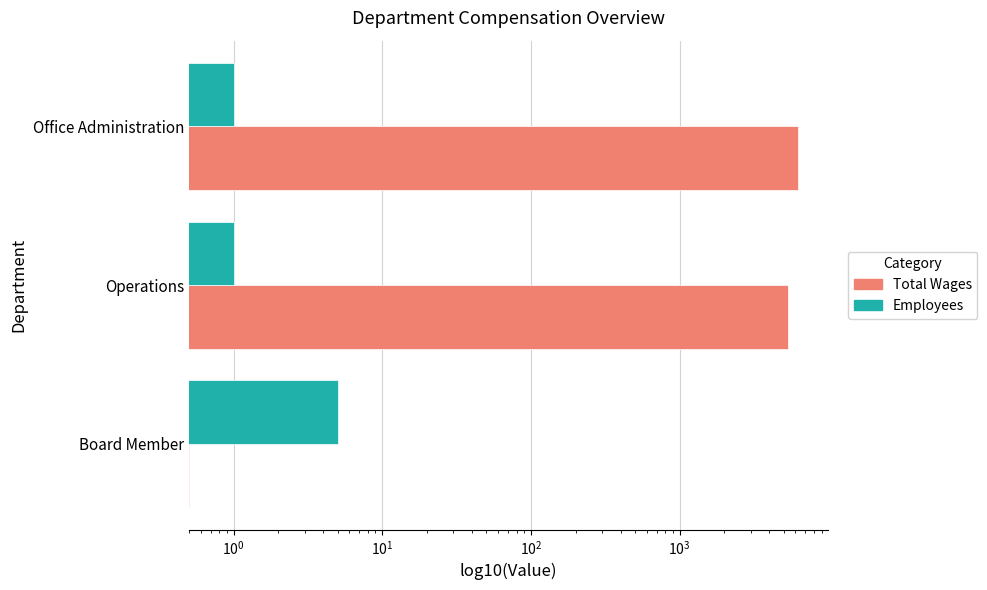

Which series has the largest total across all categories?

Total Wages